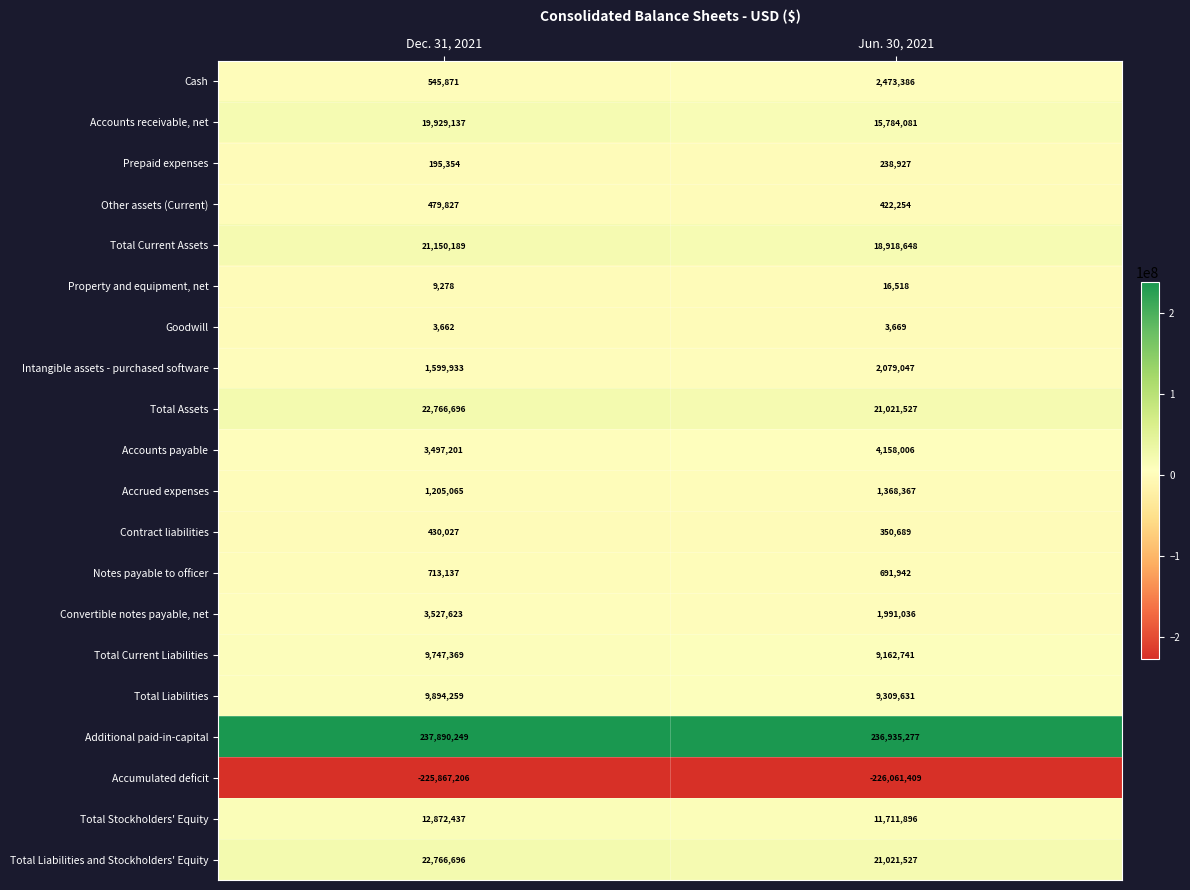

Between Dec. 31, 2021 and Jun. 30, 2021, which series saw the biggest shift?

Accounts receivable, net